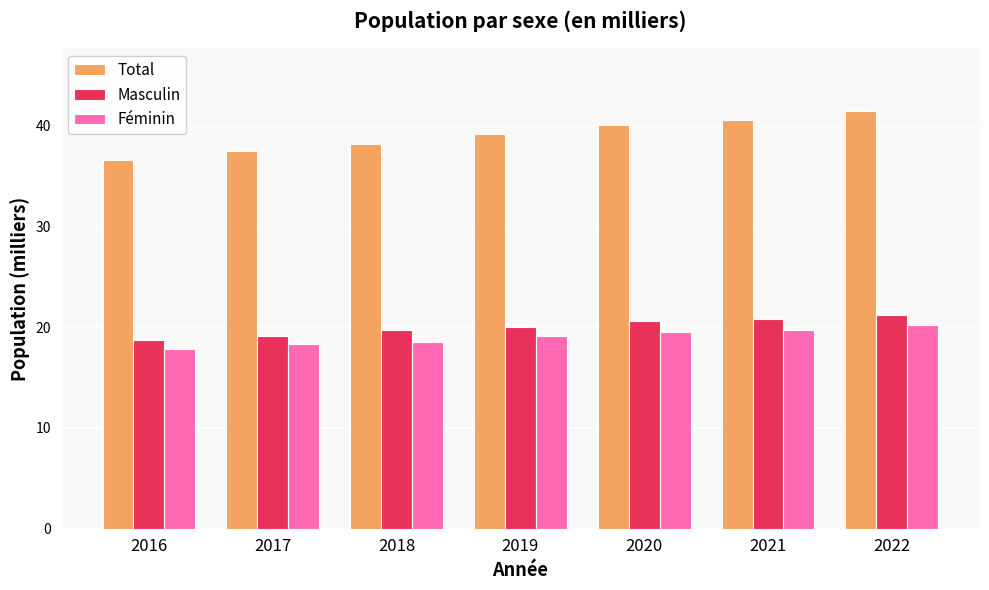

What are all the series names shown in the legend?

Total, Masculin, Féminin